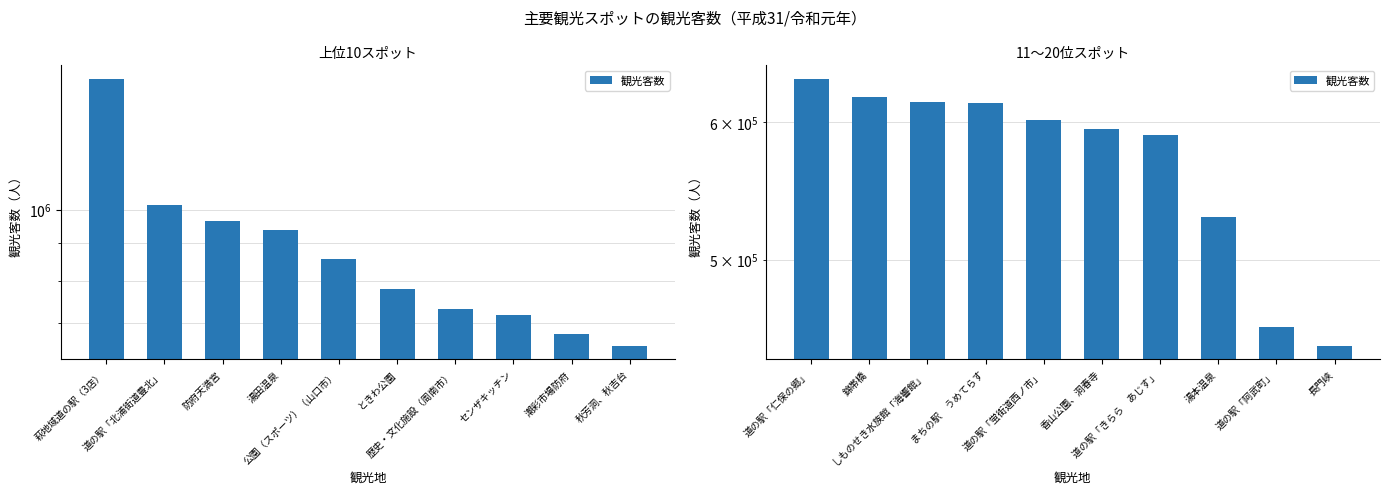

List the labels in order of value, largest first.

道の駅「仁保の郷」, 錦帯橋, しものせき水族館「海響館」, まちの駅 うめてらす, 道の駅「蛍街道西ノ市」, 香山公園、洞春寺, 道の駅「きらら あじす」, 湯本温泉, 道の駅「阿武町」, 長門峡